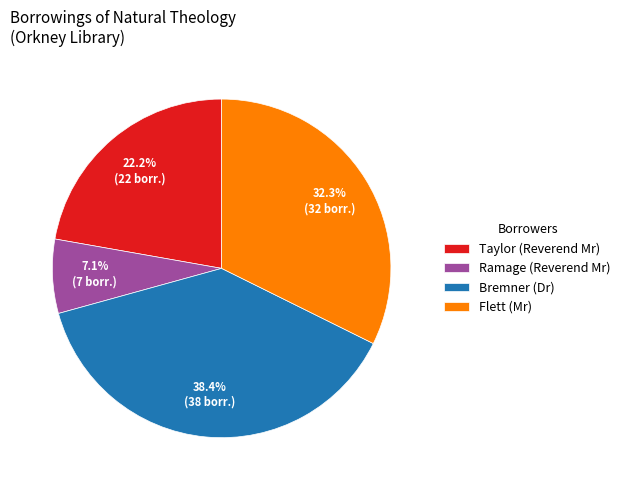

Count the number of slices in the pie.

4